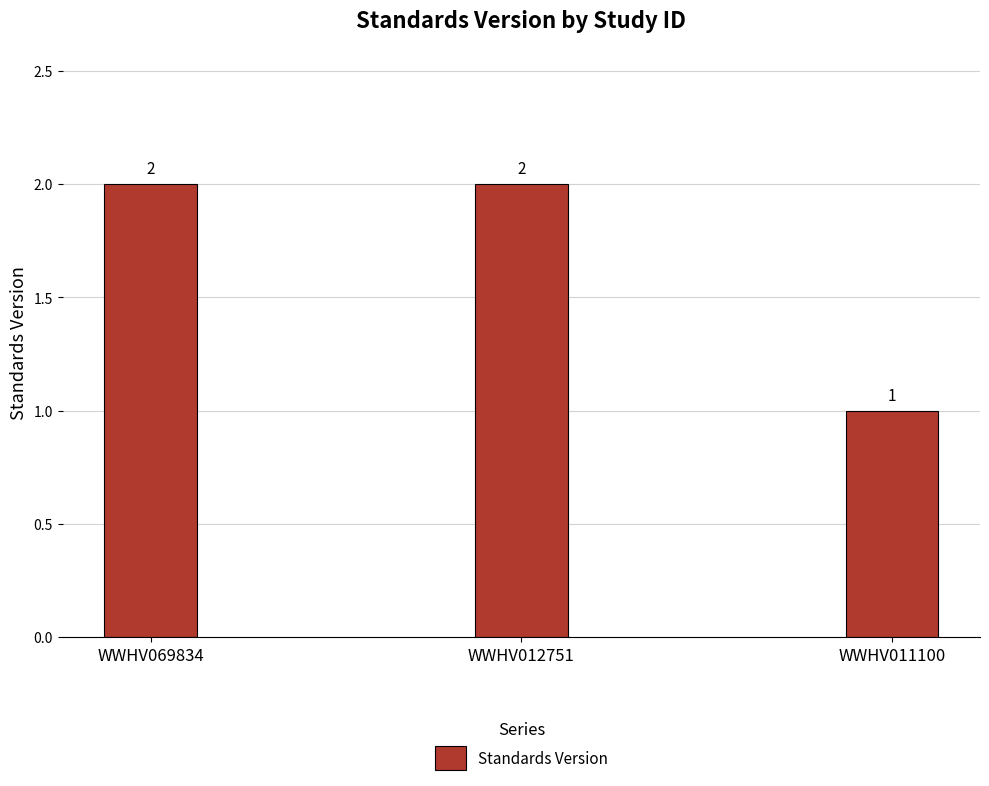

What is the value of the 2nd bar from the left?

2